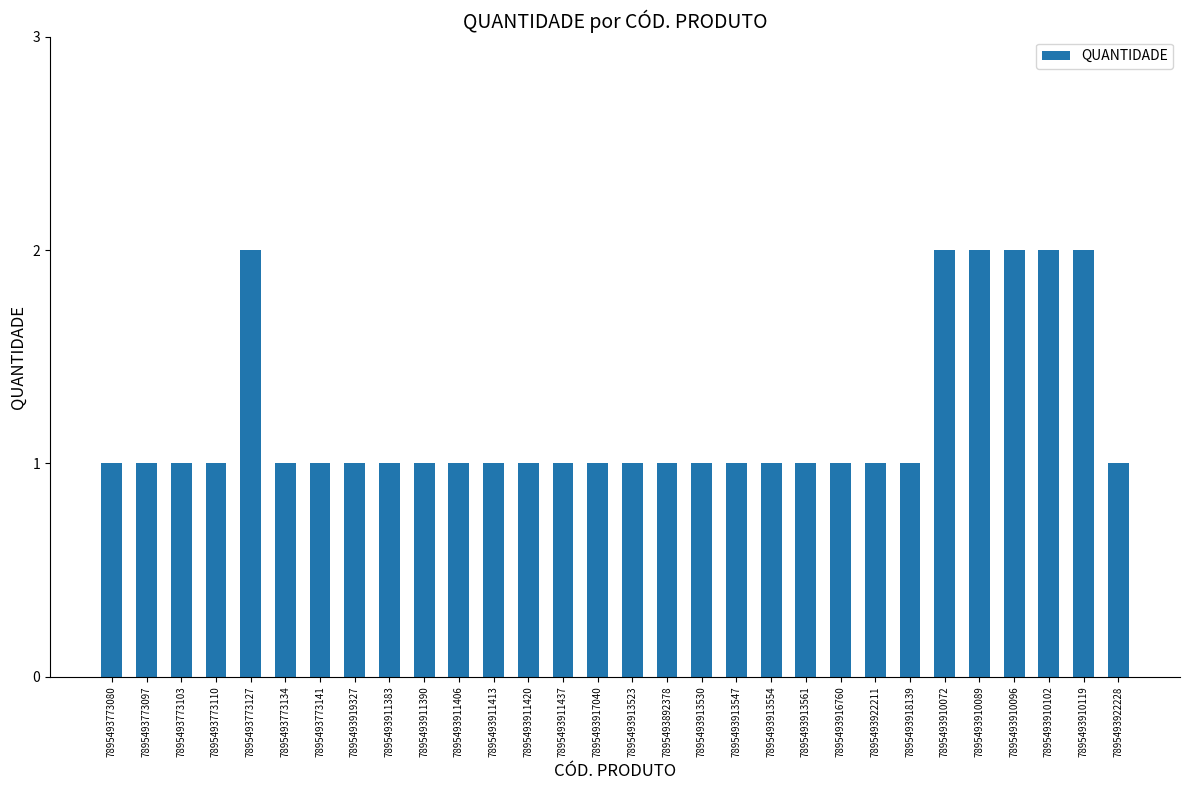

What position from the right is 7895493911406?

20